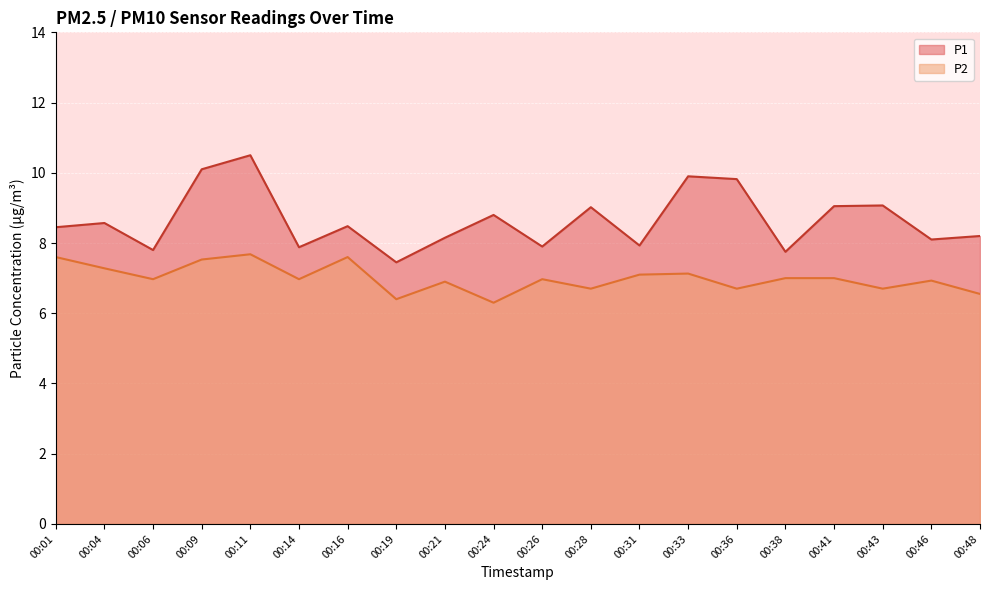

The P1 series shows 8.1 at 00:46. True or false?

True